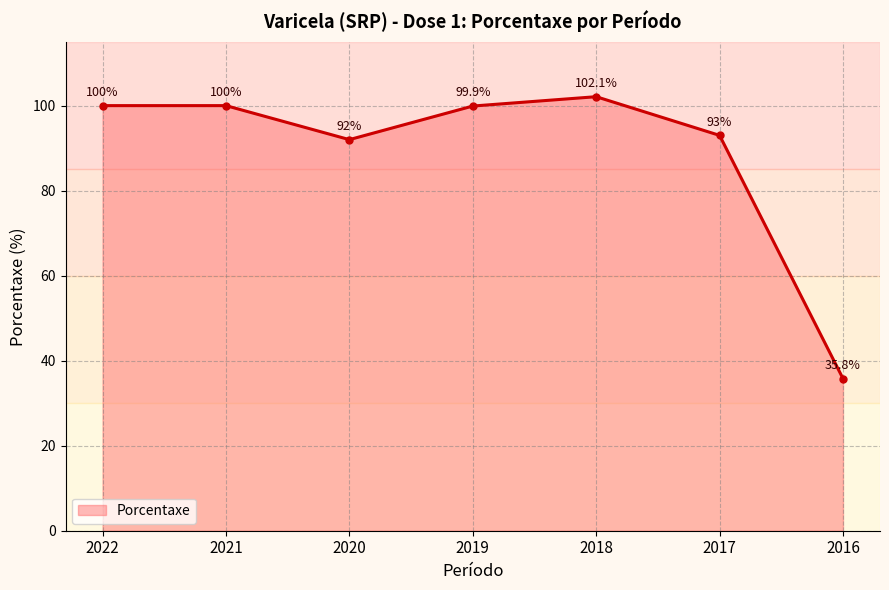

Reading left to right, extract all data points from this chart.

2022=100.0	2021=100.0	2020=92.0	2019=99.9	2018=102.1	2017=93.0	2016=35.8